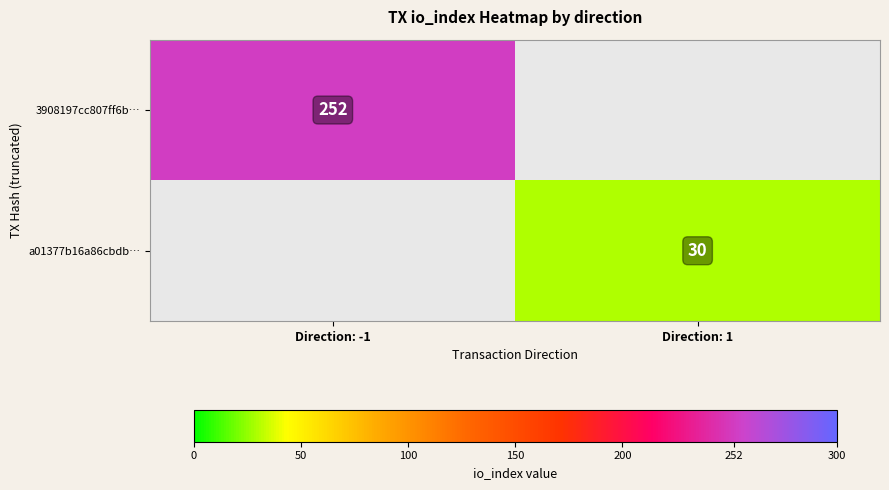

The a01377b16a86cbdb… series shows 30 at Direction: 1. True or false?

True